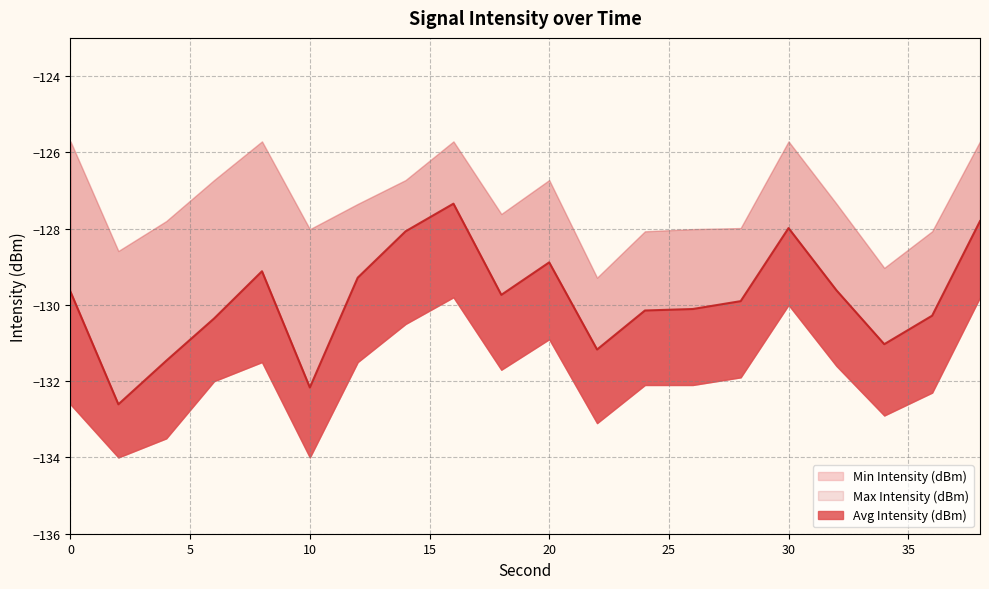

Which category has the lowest value in the Max Intensity (dBm) series?

22